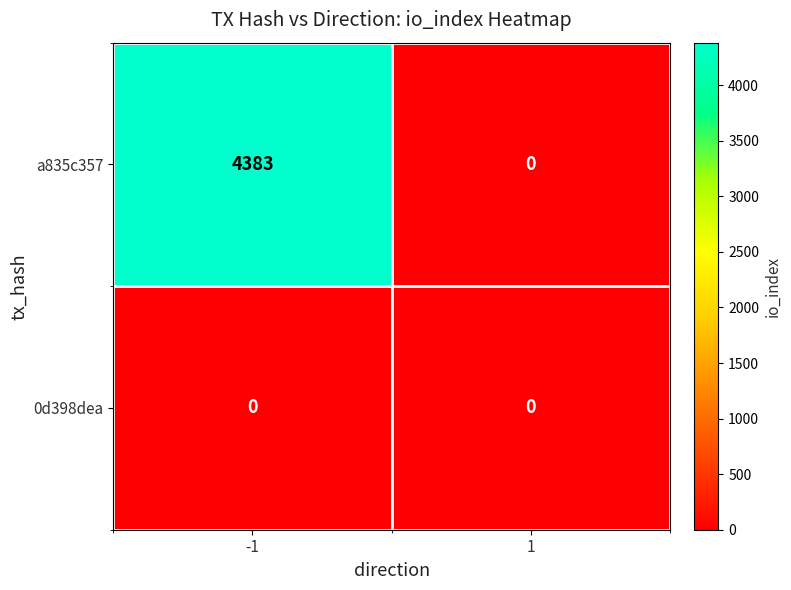

Which series has the largest total across all categories?

a835c357